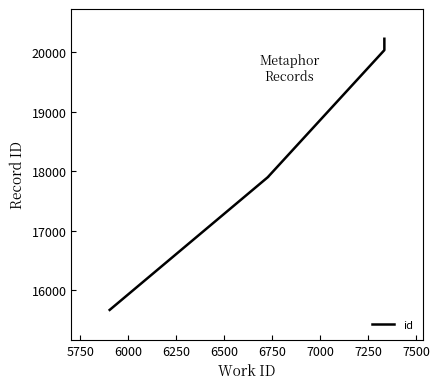

Reading left to right, transcribe all the data shown in this chart.

15670	17904	17905	17906	20034	20221	20222	20223	20224	20225